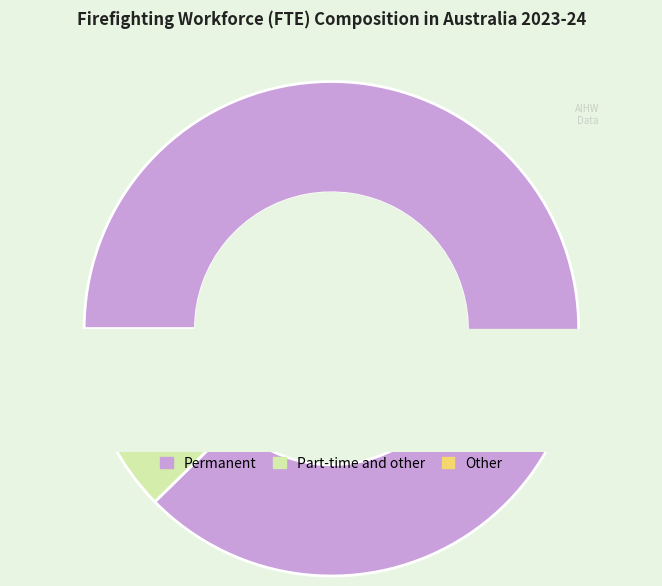

Is it true that Other is 3% of the pie?

True